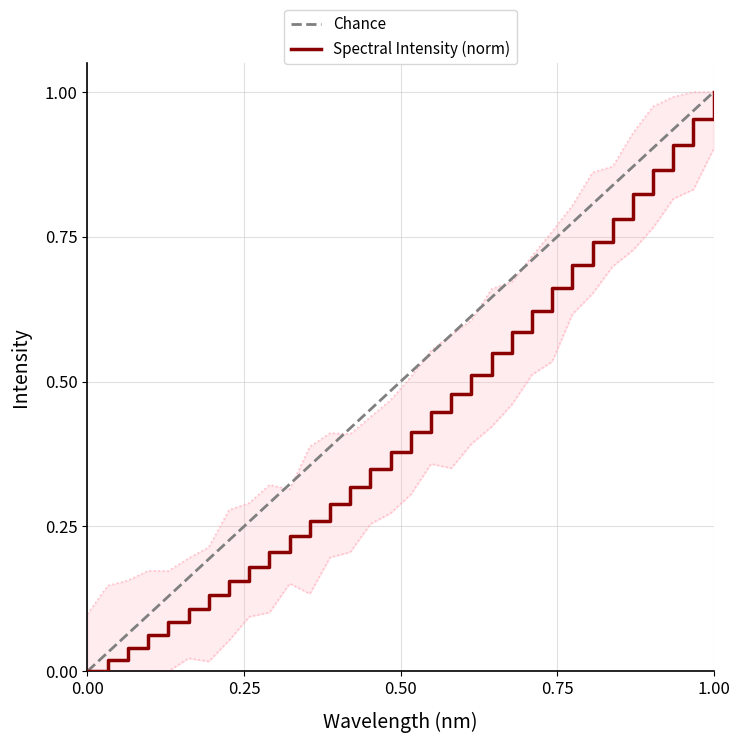

What is the sum of all values?

13.9